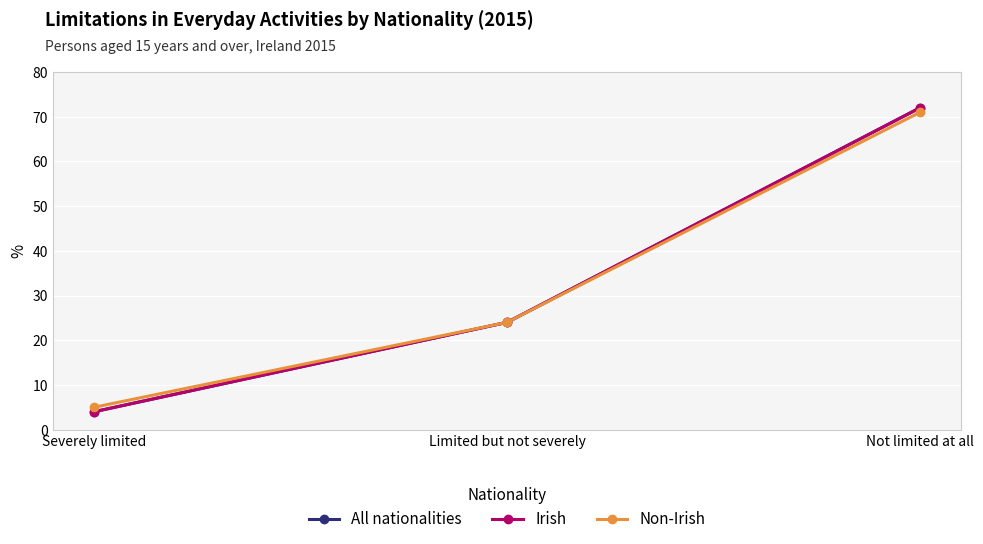

Is this an area chart (filled region under the line)?

No